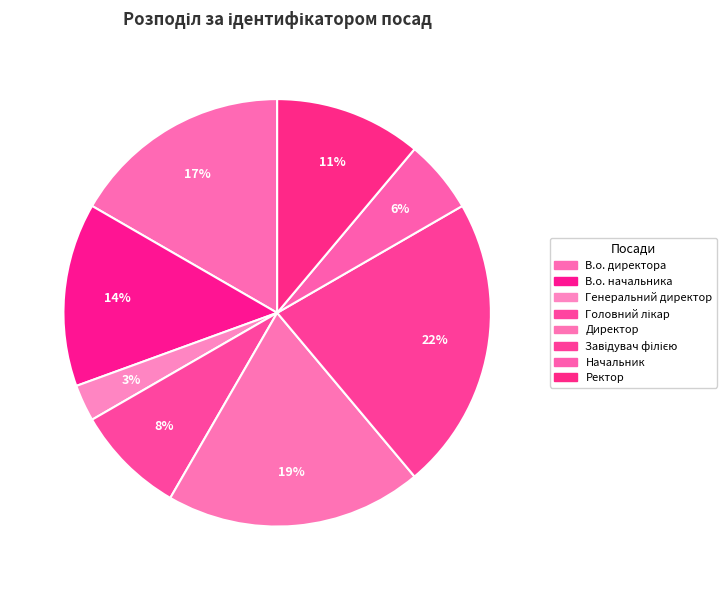

Rank the categories by value from highest to lowest.

Завідувач філією, Директор, В.о. директора, В.о. начальника, Ректор, Головний лікар, Начальник, Генеральний директор